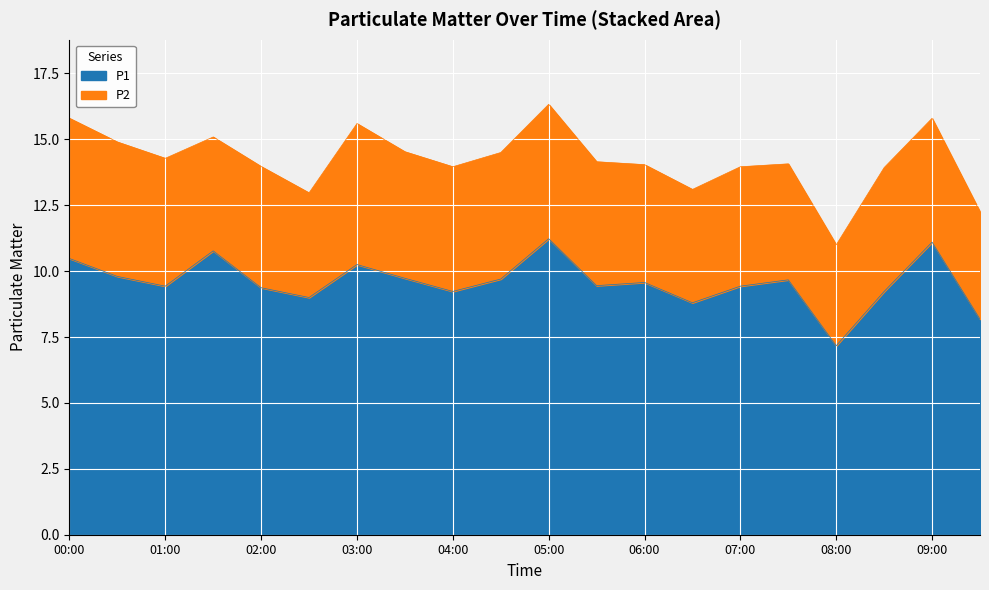

How many points are lower than both their immediate neighbors (excluding endpoints)?

6